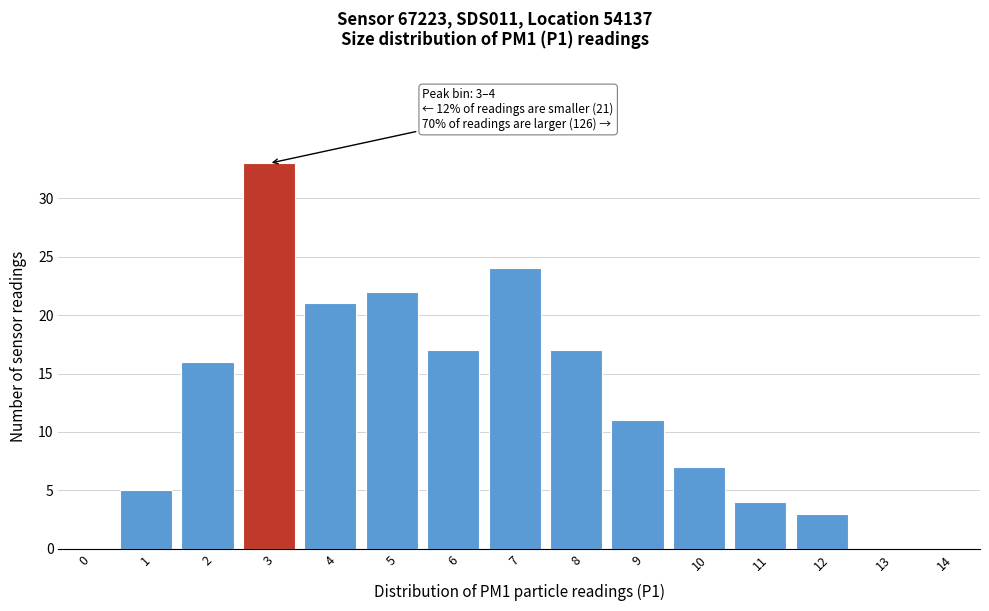

Reading left to right, transcribe all the data shown in this chart.

0=0	1=5	2=16	3=33	4=21	5=22	6=17	7=24	8=17	9=11	10=7	11=4	12=3	13=0	14=0